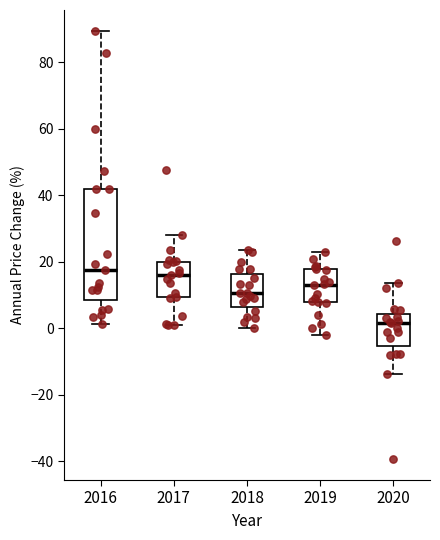

Which box is the tallest, from its lower edge to its upper edge?

2016